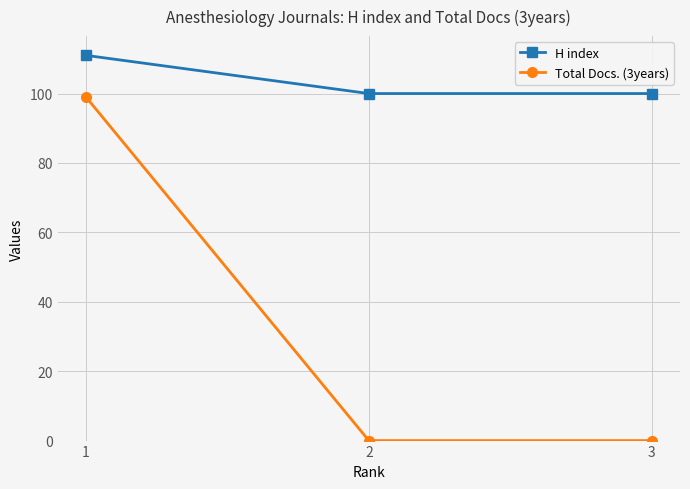

At which category is the sum across all series the highest?

1